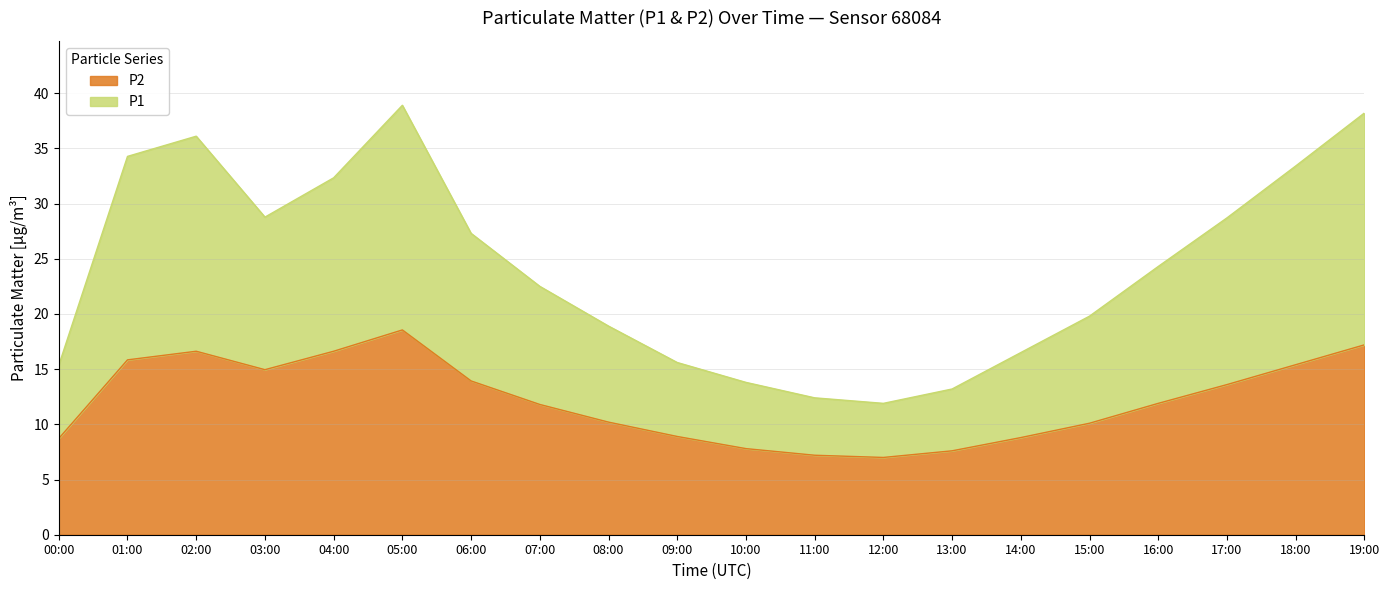

Reading left to right, transcribe all the data shown in this chart.

P1: 00:00=15.3	01:00=34.3	02:00=36.1	03:00=28.8	04:00=32.3	05:00=38.9	06:00=27.3	07:00=22.5	08:00=18.9	09:00=15.6	10:00=13.8	11:00=12.4	12:00=11.9	13:00=13.2	14:00=16.5	15:00=19.8	16:00=24.3	17:00=28.7	18:00=33.4	19:00=38.2
P2: 00:00=8.7	01:00=15.8	02:00=16.6	03:00=14.9	04:00=16.6	05:00=18.6	06:00=13.9	07:00=11.8	08:00=10.2	09:00=8.9	10:00=7.8	11:00=7.2	12:00=7.0	13:00=7.6	14:00=8.8	15:00=10.1	16:00=11.9	17:00=13.6	18:00=15.4	19:00=17.2